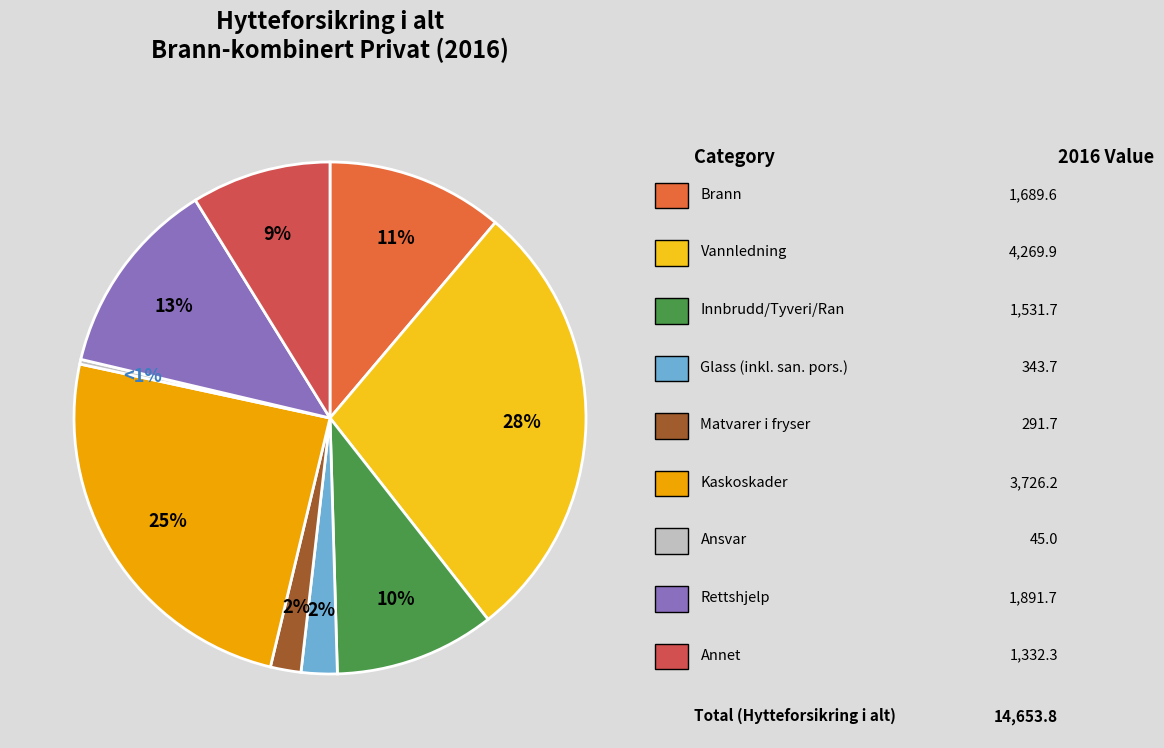

Count the number of slices in the pie.

9